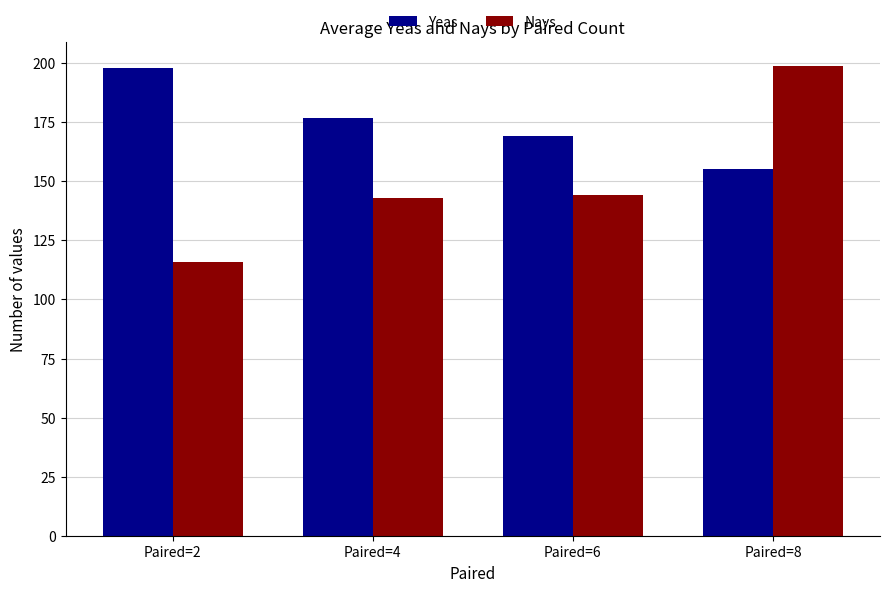

At which category is the sum across all series the highest?

Paired=8